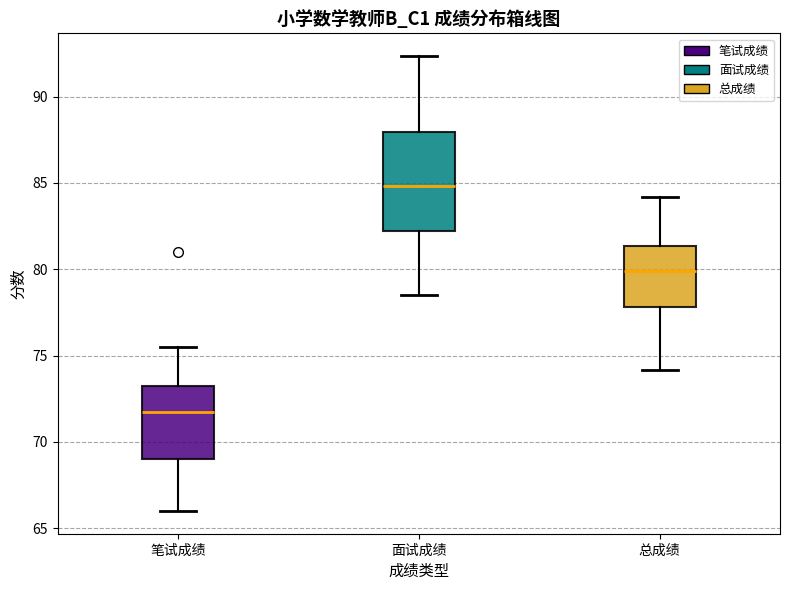

Which box is the tallest, from its lower edge to its upper edge?

面试成绩